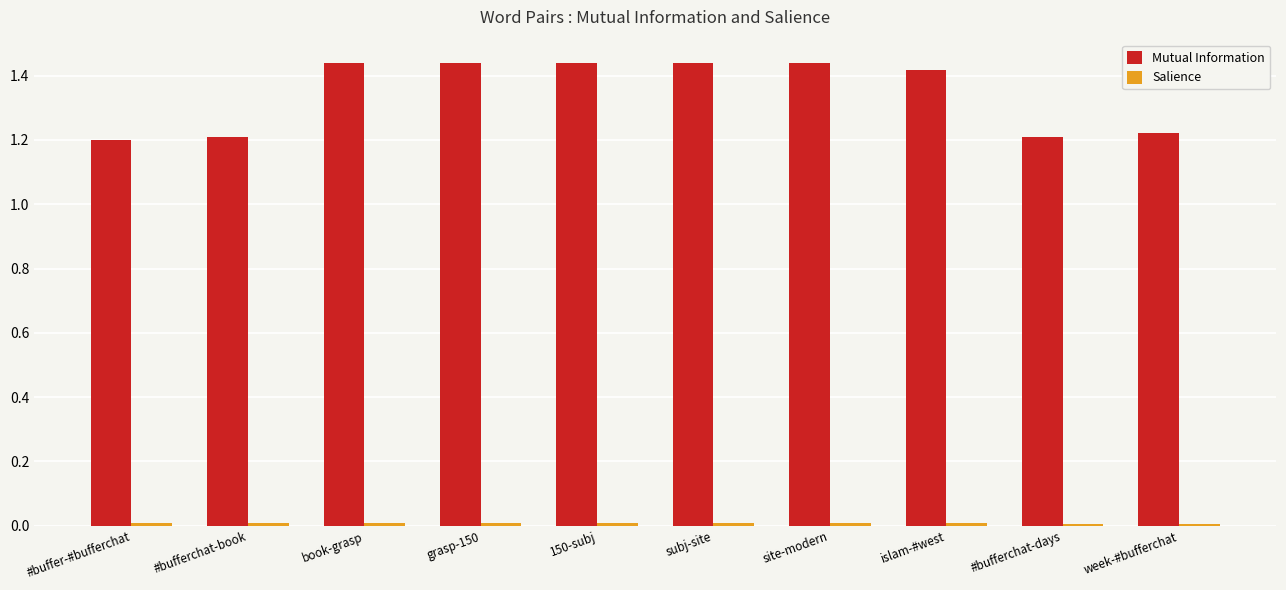

Count the Mutual Information values in the range 1 to 2.

10